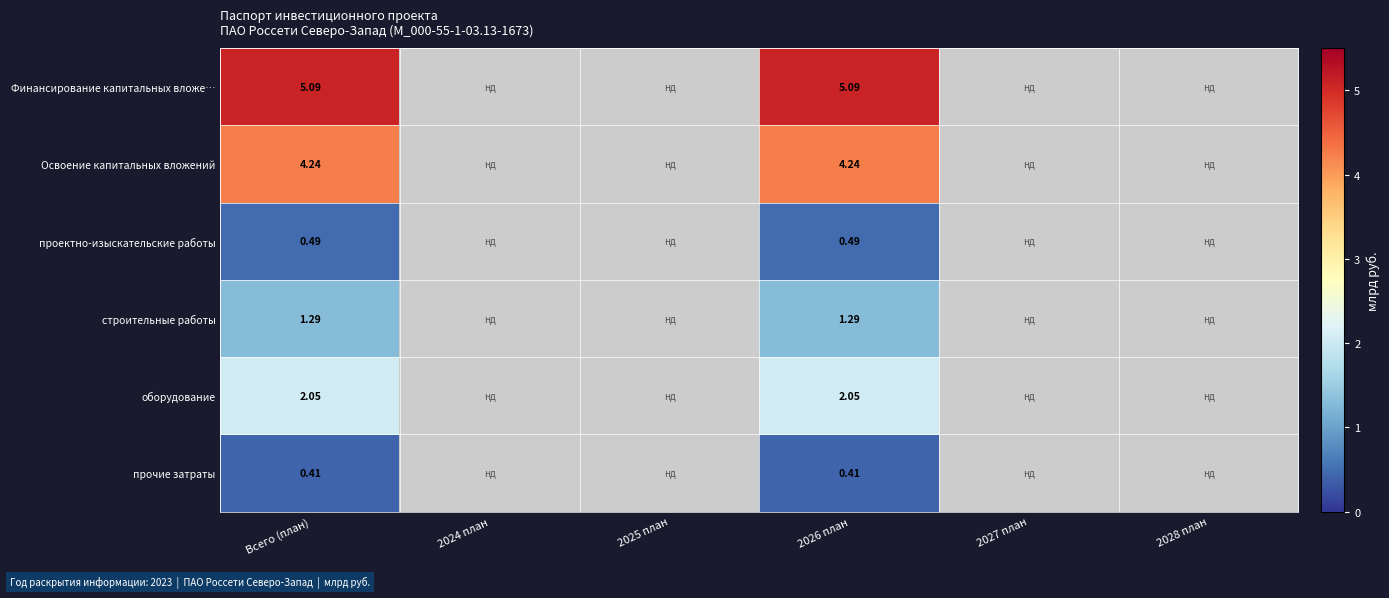

What is the smallest value displayed?

0.4